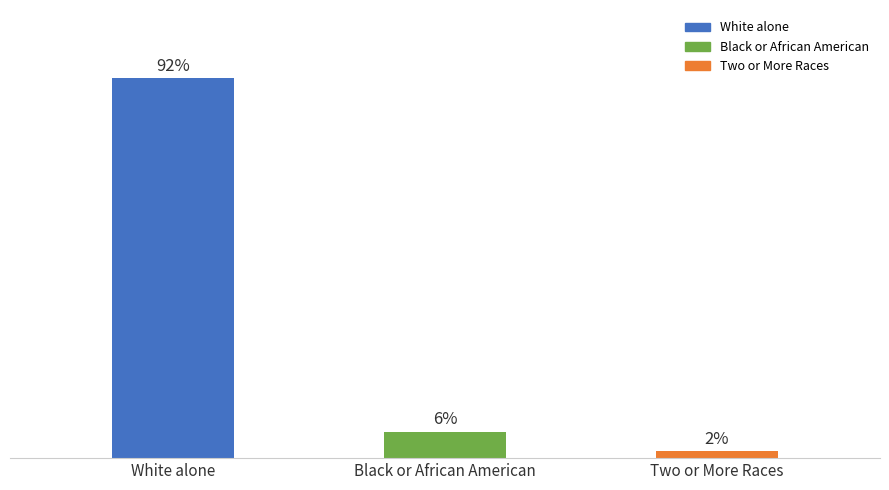

List the labels in order of value, smallest first.

Two or More Races, Black or African American, White alone